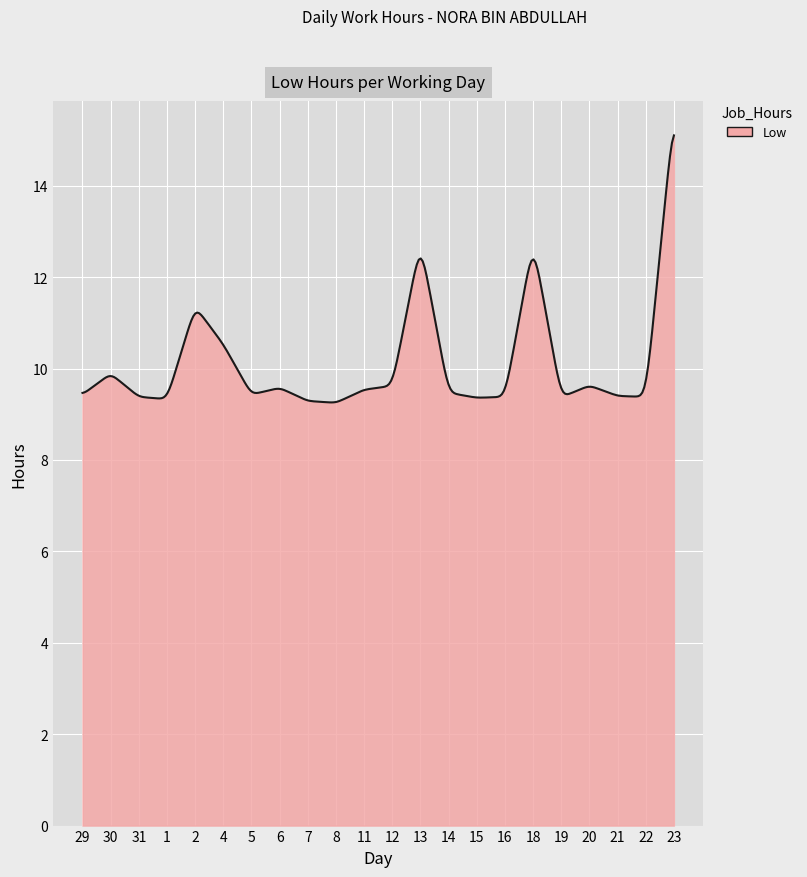

What is the minimum value shown in the chart?

9.3